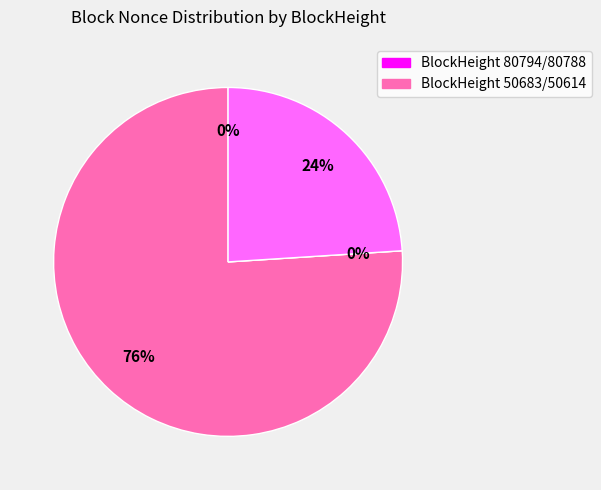

What is the smallest slice in the pie chart?

50683